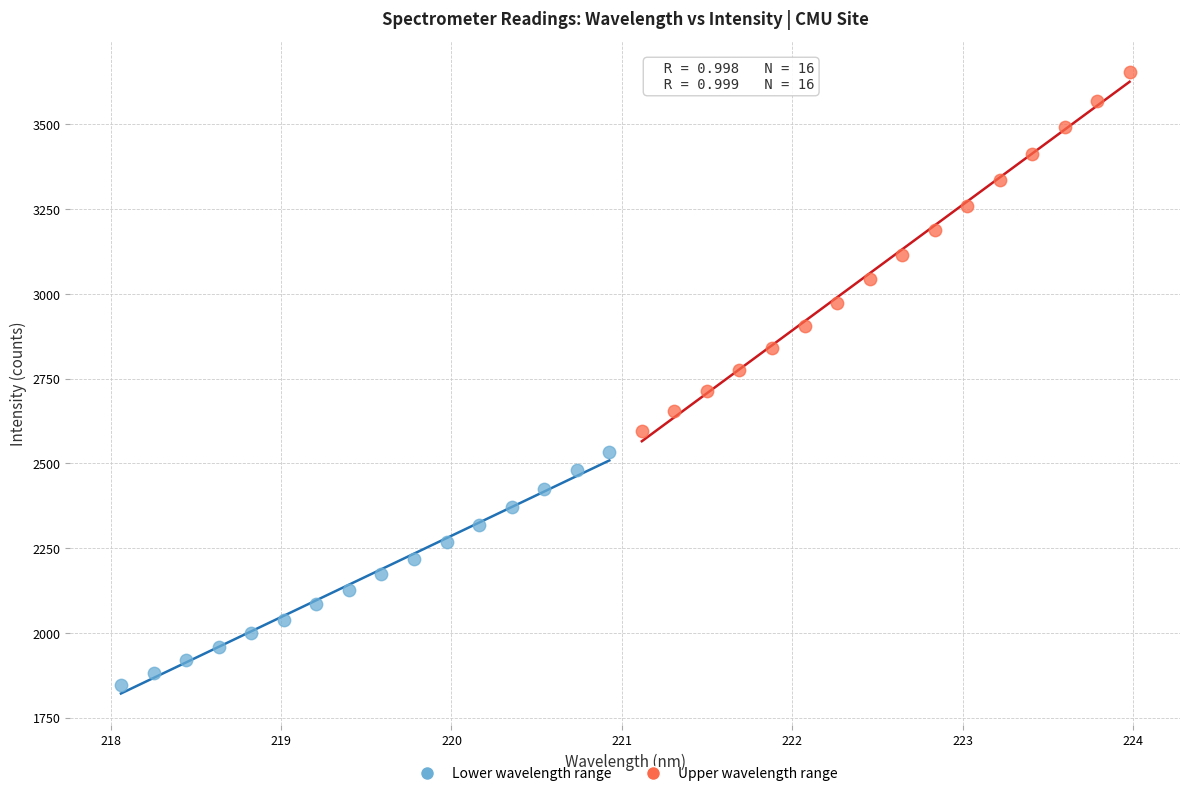

Which series reaches the maximum Y coordinate?

Upper wavelength range